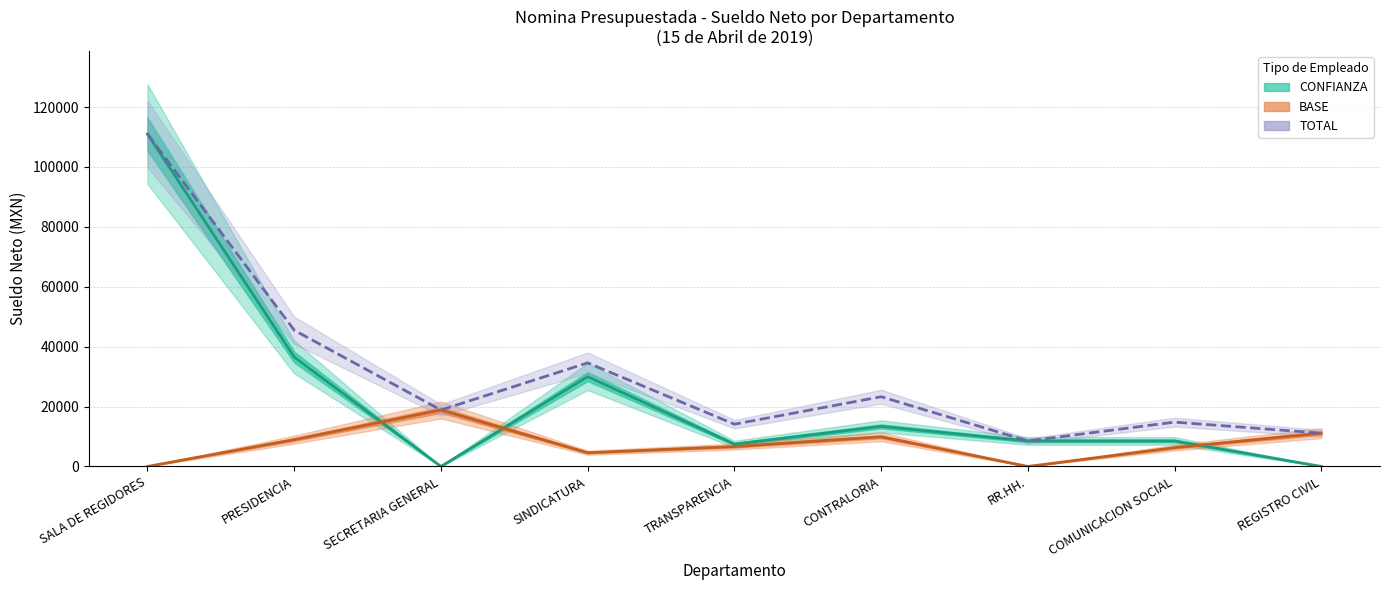

List the series in order of their overall mean, highest first.

TOTAL, CONFIANZA (mean), BASE (mean)